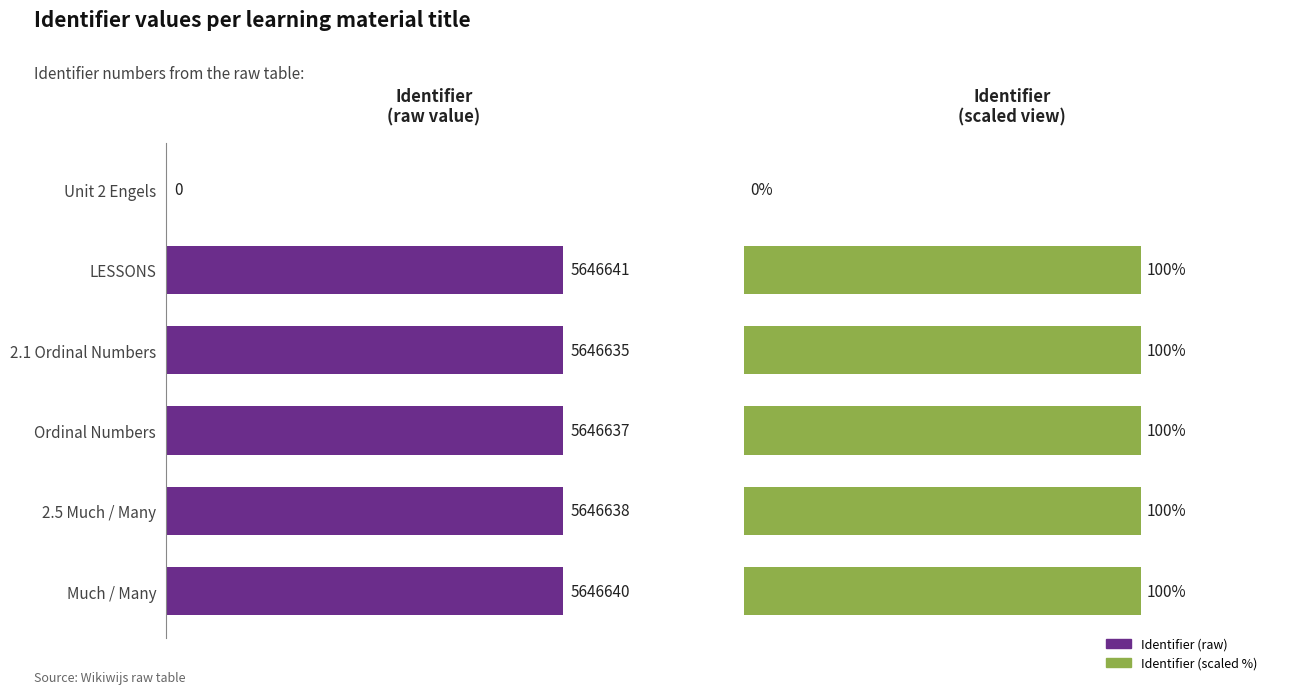

What is the difference between the maximum and minimum values in the Identifier (scaled) series?

100.0